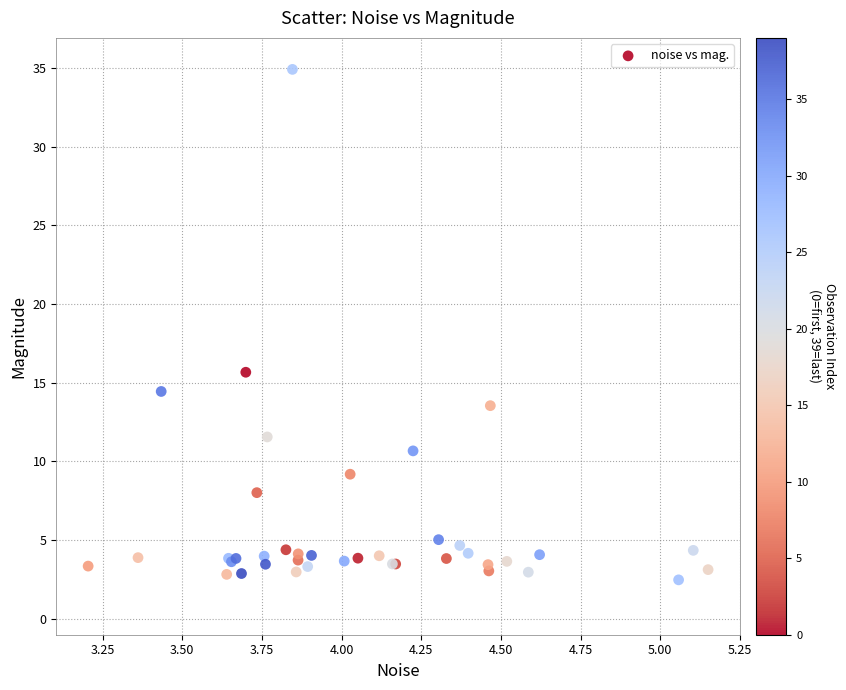

What Y value in the scatter plot is closest to 18?

15.7